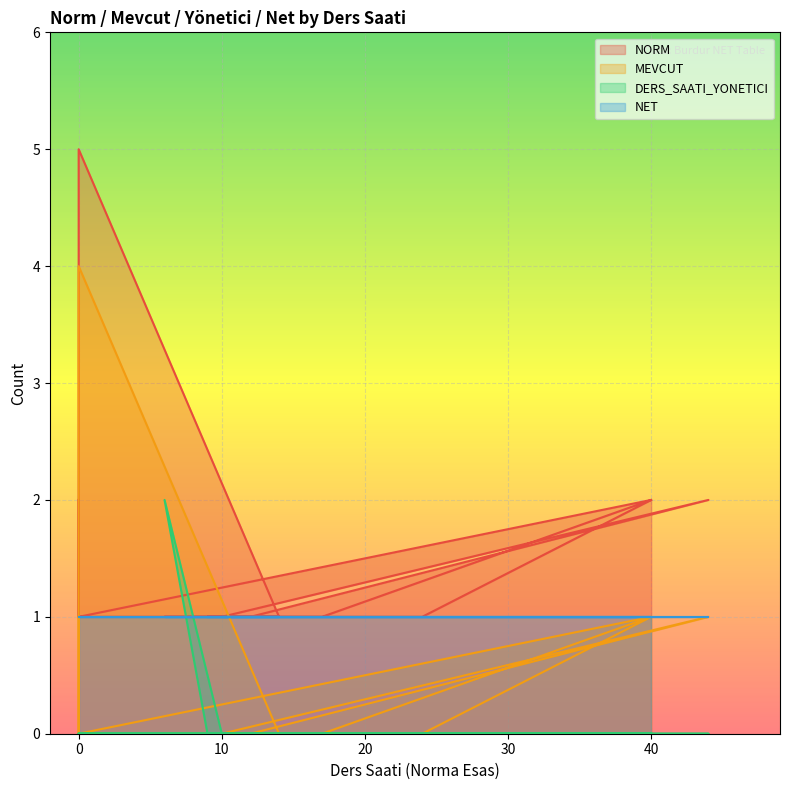

True or false: NORM and DERS_SAATI_YONETICI cross at least once.

True